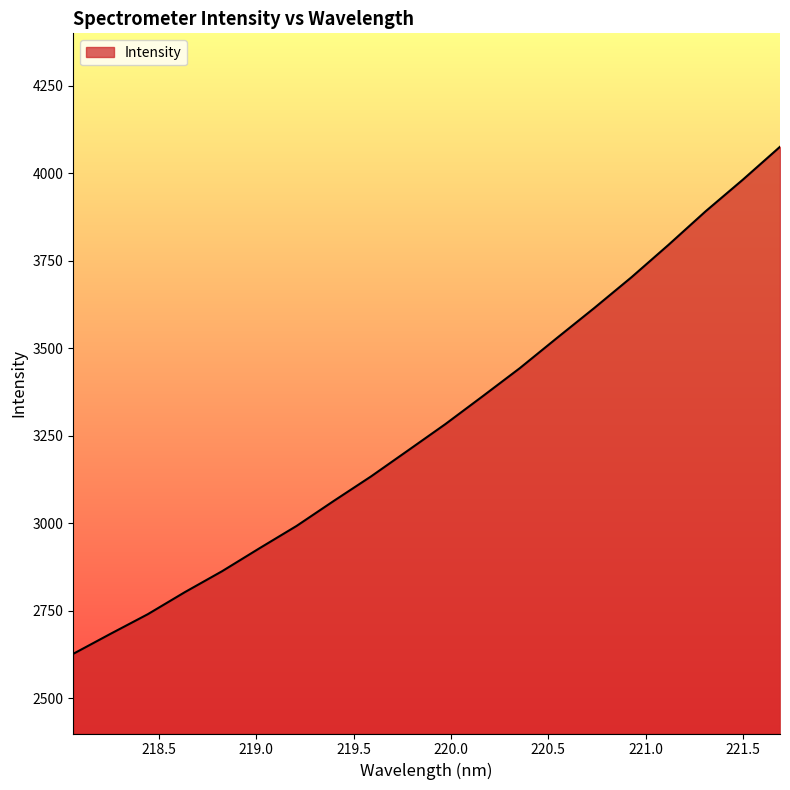

What is the sum of all values?

65733.8